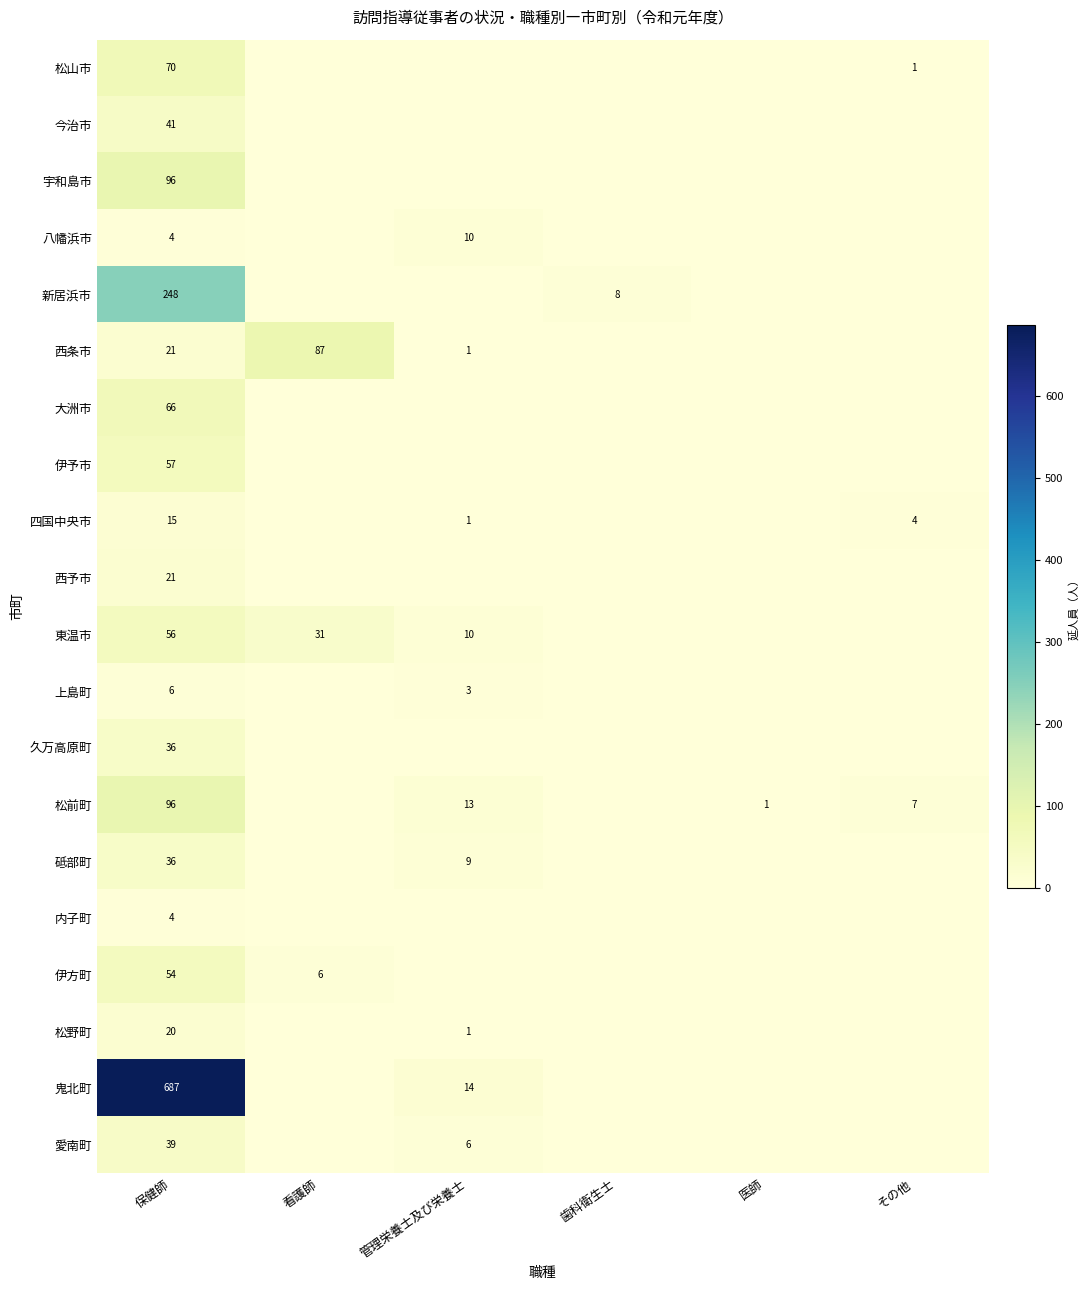

What is the spread (max minus min) of values at 看護師?

87